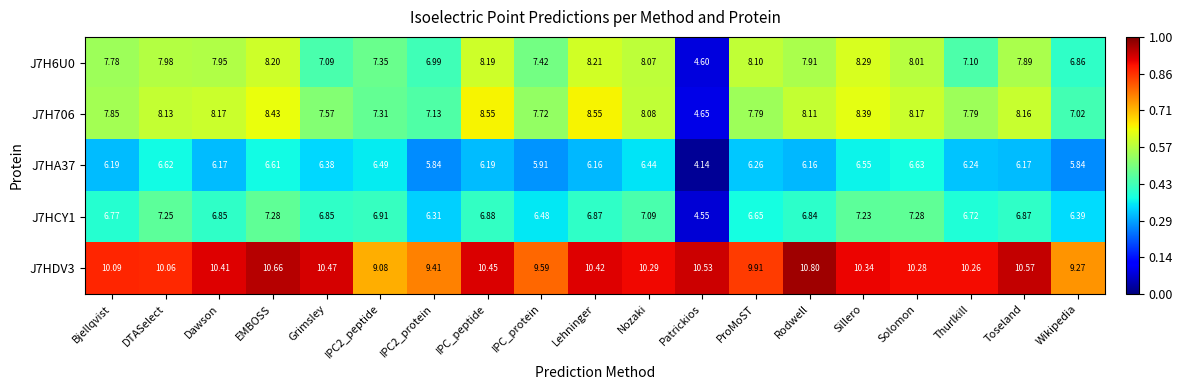

Which category has the highest value in the J7HDV3 series?

Rodwell